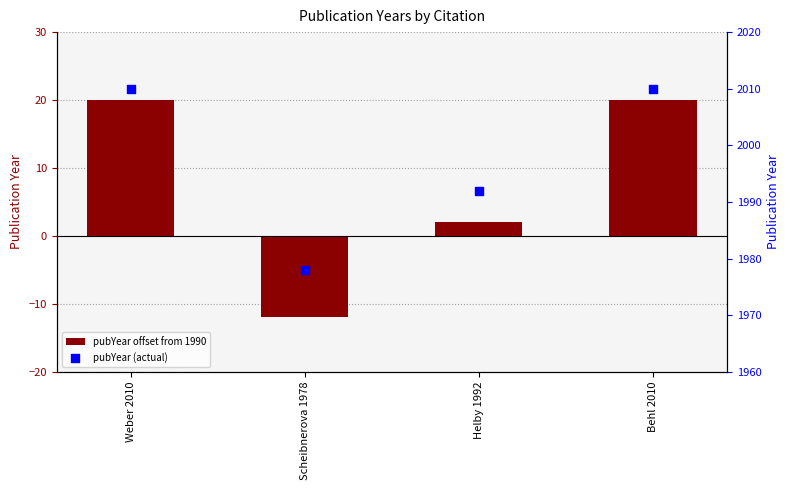

What are all the series names shown in the legend?

pubYear offset from 1990, pubYear (actual)